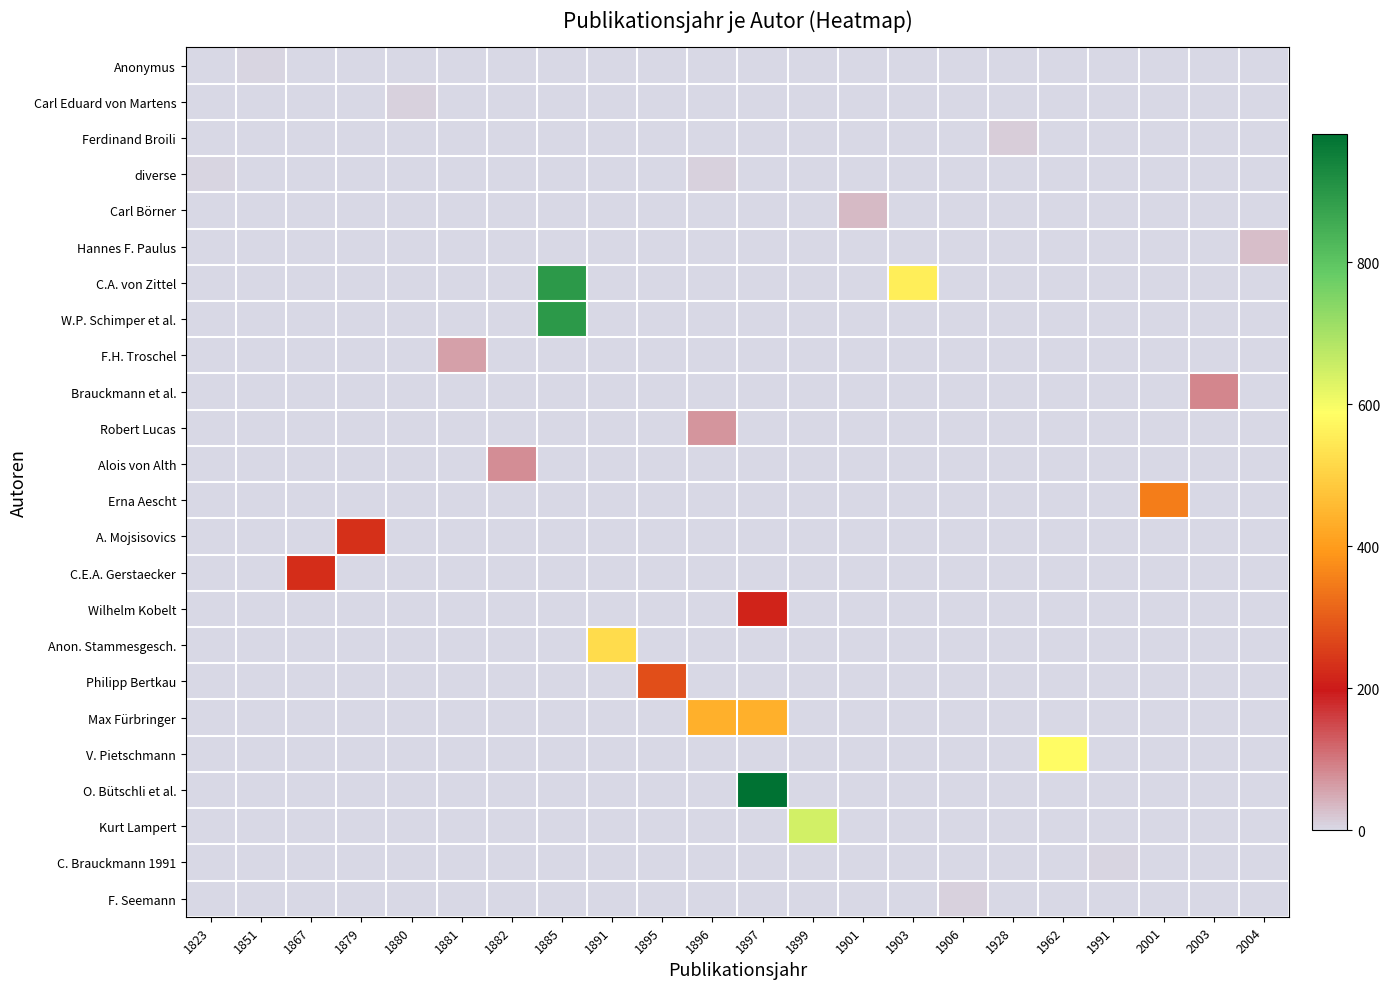

At how many categories does at least one series exceed 451?

6